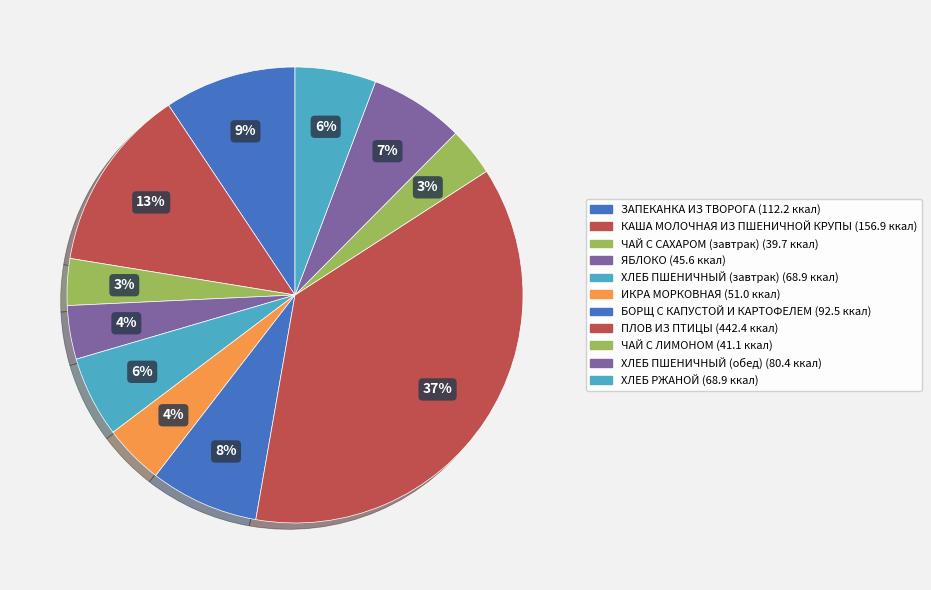

To the nearest percent, what is the difference between the largest and smallest slice percentages?

34%